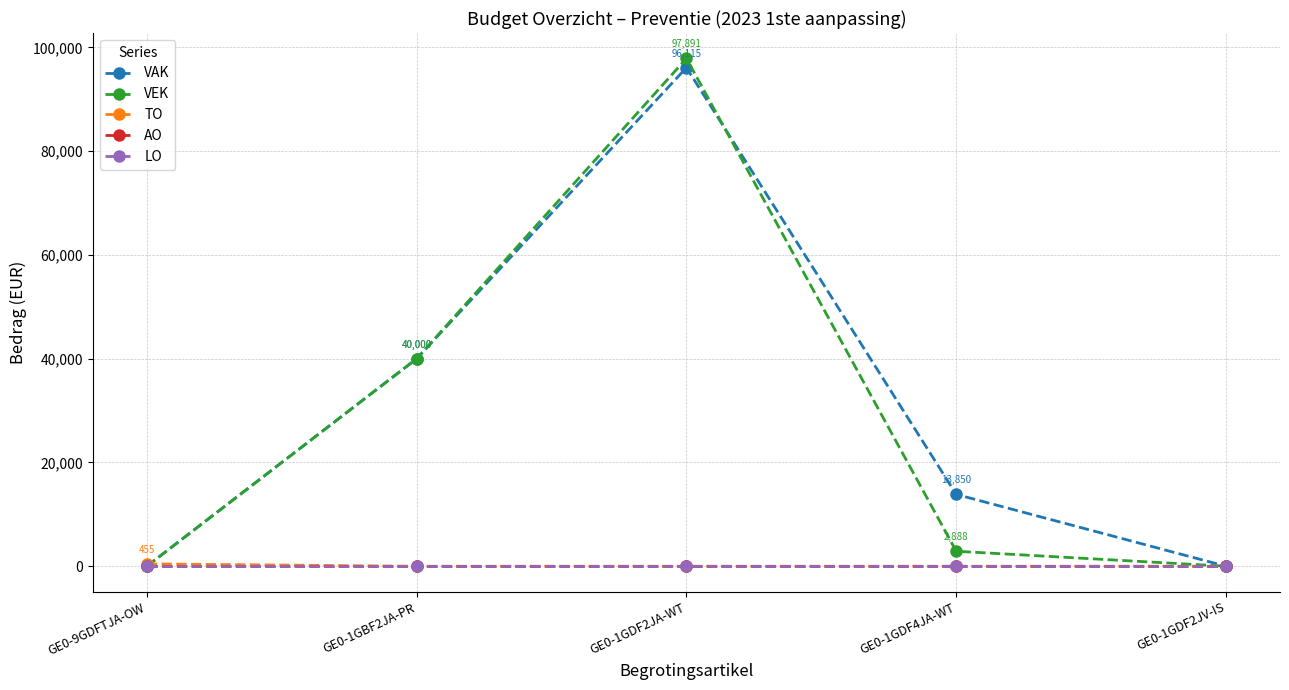

At GE0-1GBF2JA-PR, list the series in order from smallest to largest.

TO, AO, LO, VAK, VEK